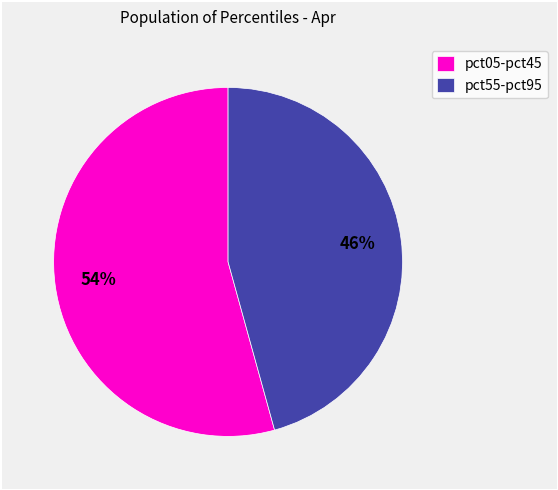

Do pct55-pct95 and pct05-pct45 together represent more than half of the pie?

Yes